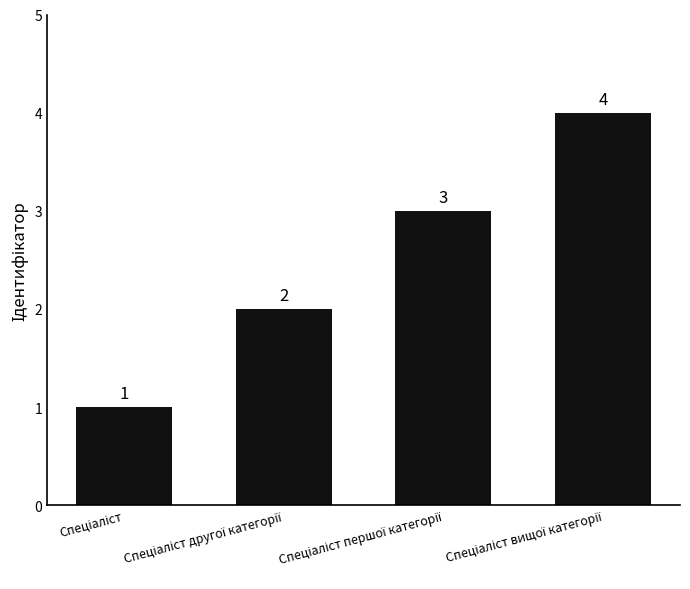

What is the value of the 2nd bar from the left?

2